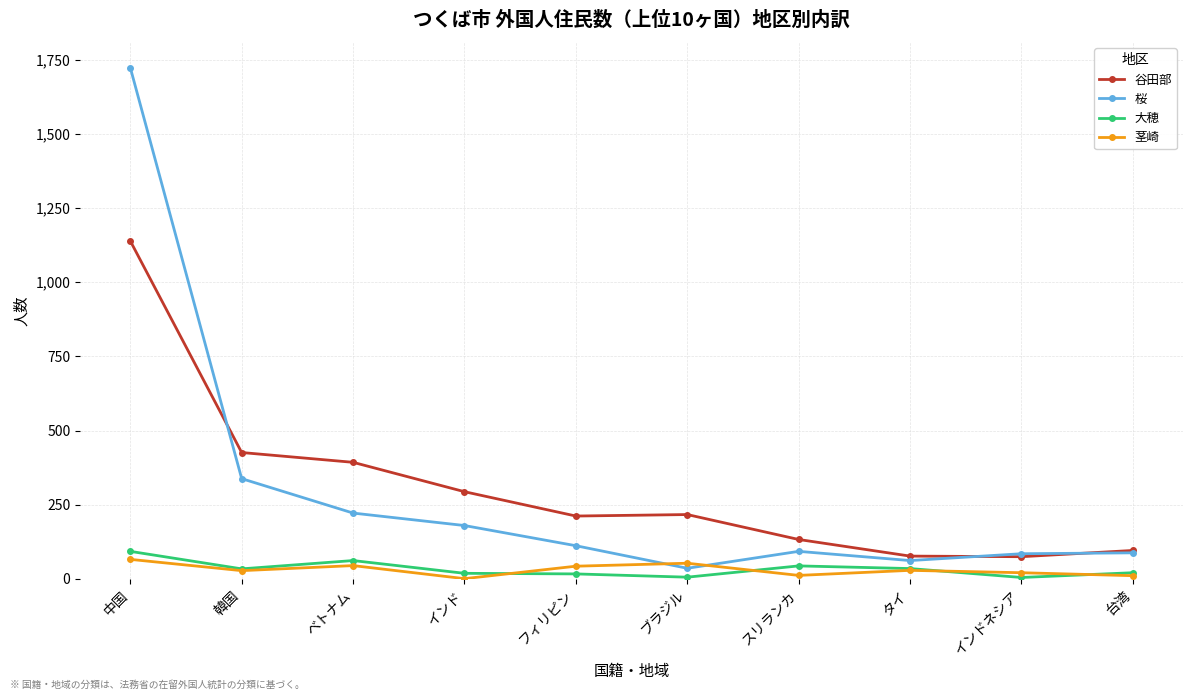

True or false: 桜 and 大穂 cross at least once.

False